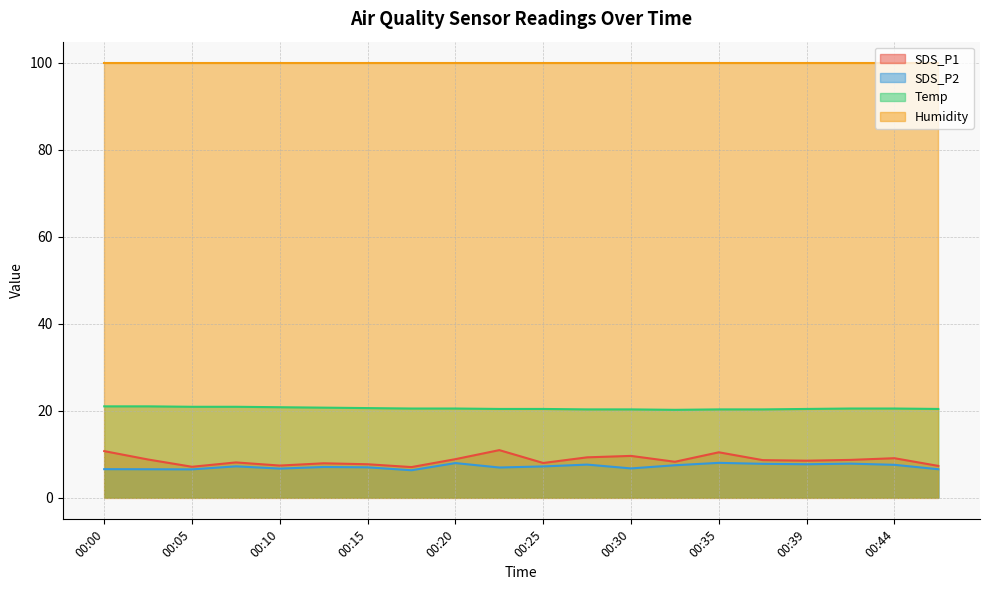

Which category has the highest value in the SDS_P1 series?

00:22